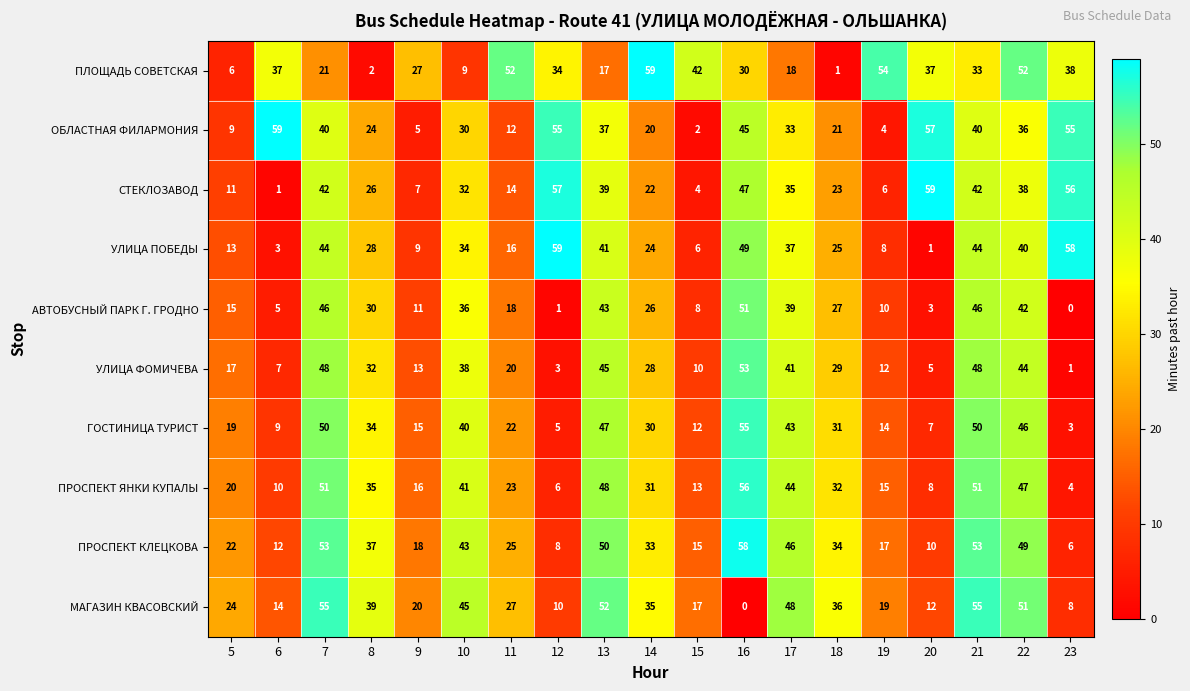

Rank the series at 6 from highest to lowest value.

ОБЛАСТНАЯ ФИЛАРМОНИЯ, ПЛОЩАДЬ СОВЕТСКАЯ, МАГАЗИН КВАСОВСКИЙ, ПРОСПЕКТ КЛЕЦКОВА, ПРОСПЕКТ ЯНКИ КУПАЛЫ, ГОСТИНИЦА ТУРИСТ, УЛИЦА ФОМИЧЕВА, АВТОБУСНЫЙ ПАРК Г. ГРОДНО, УЛИЦА ПОБЕДЫ, СТЕКЛОЗАВОД